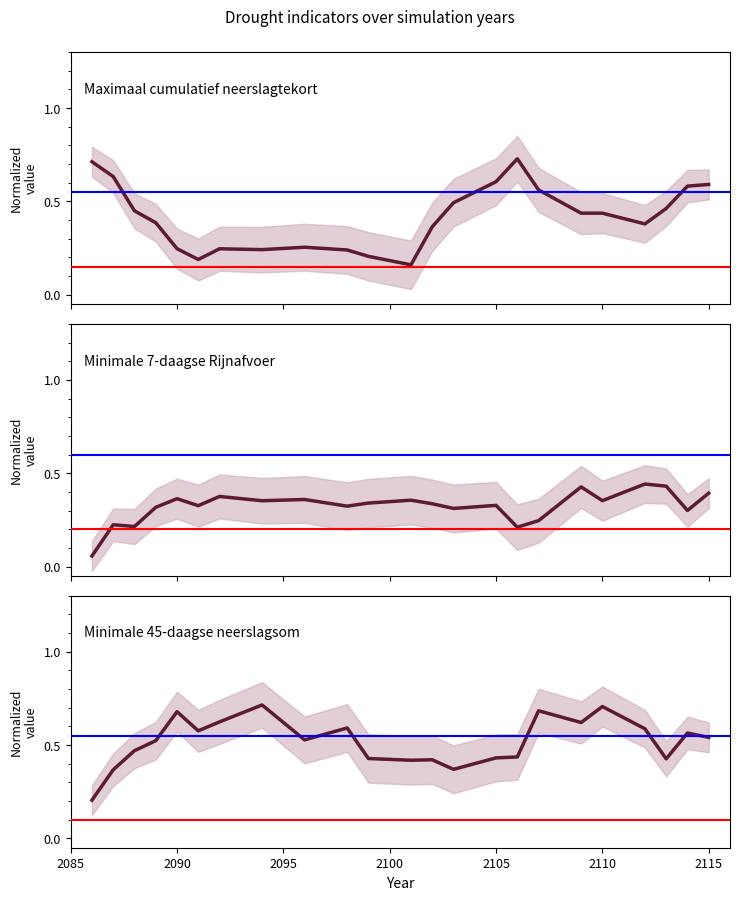

The Minimale 45-daagse
neerslagsom series shows 0.2 at 20. True or false?

False